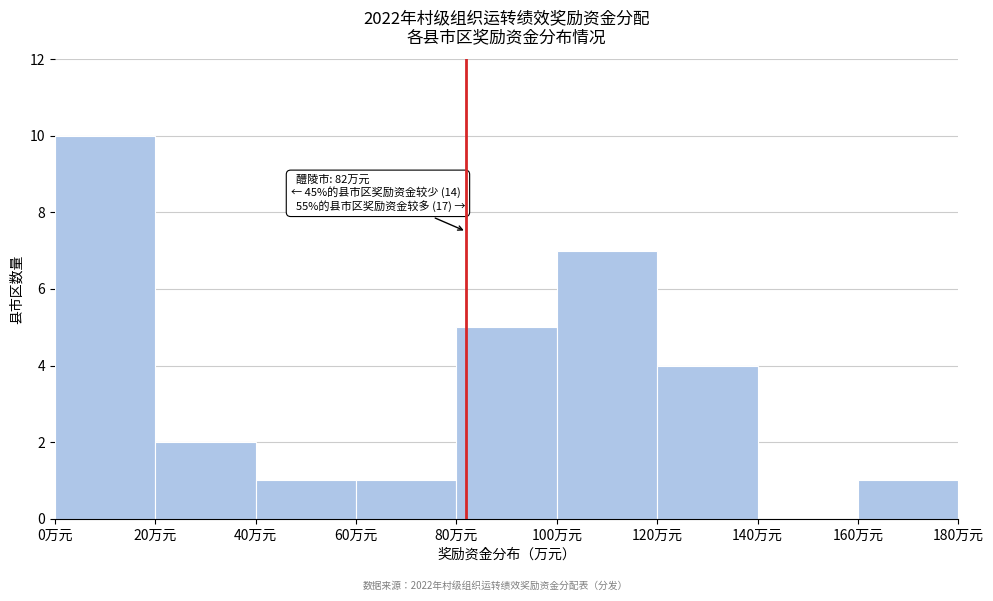

Which range on the x-axis has the tallest bar?

0 to 20